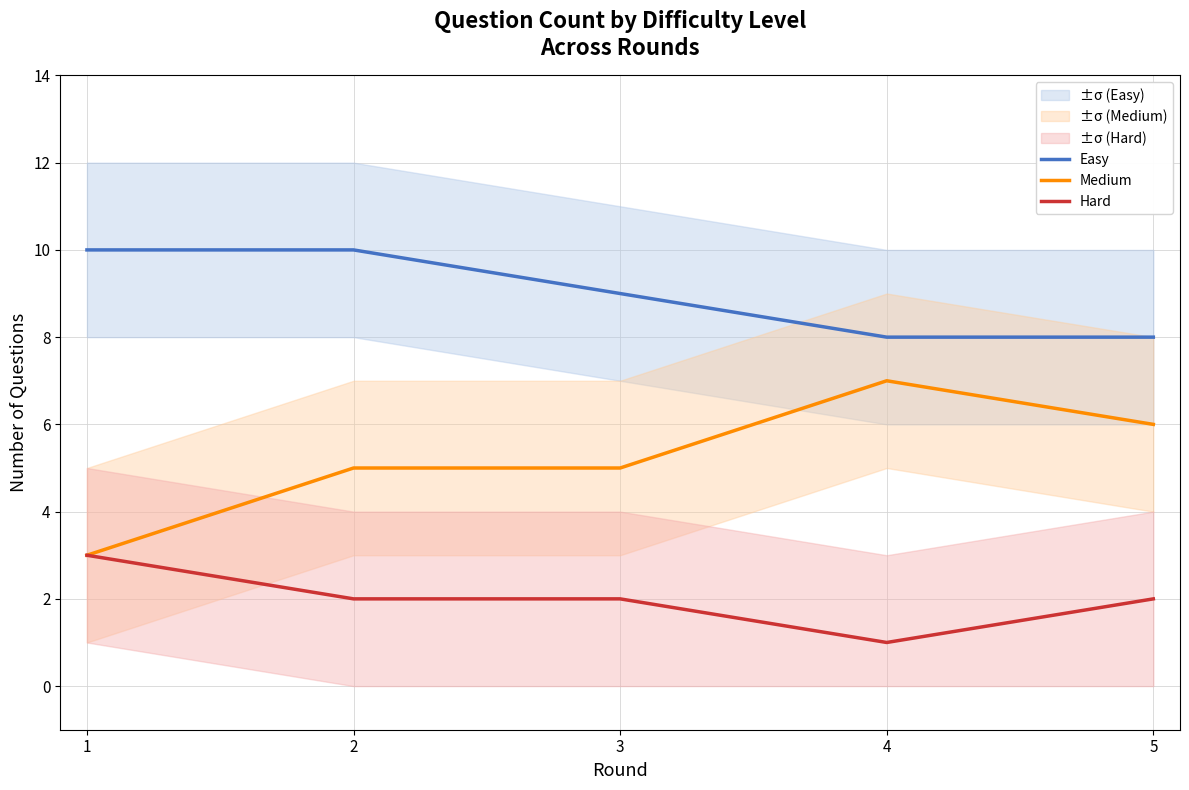

Reading right to left, extract all data points from this chart.

Easy: 5=8	4=8	3=9	2=10	1=10
Medium: 5=6	4=7	3=5	2=5	1=3
Hard: 5=2	4=1	3=2	2=2	1=3